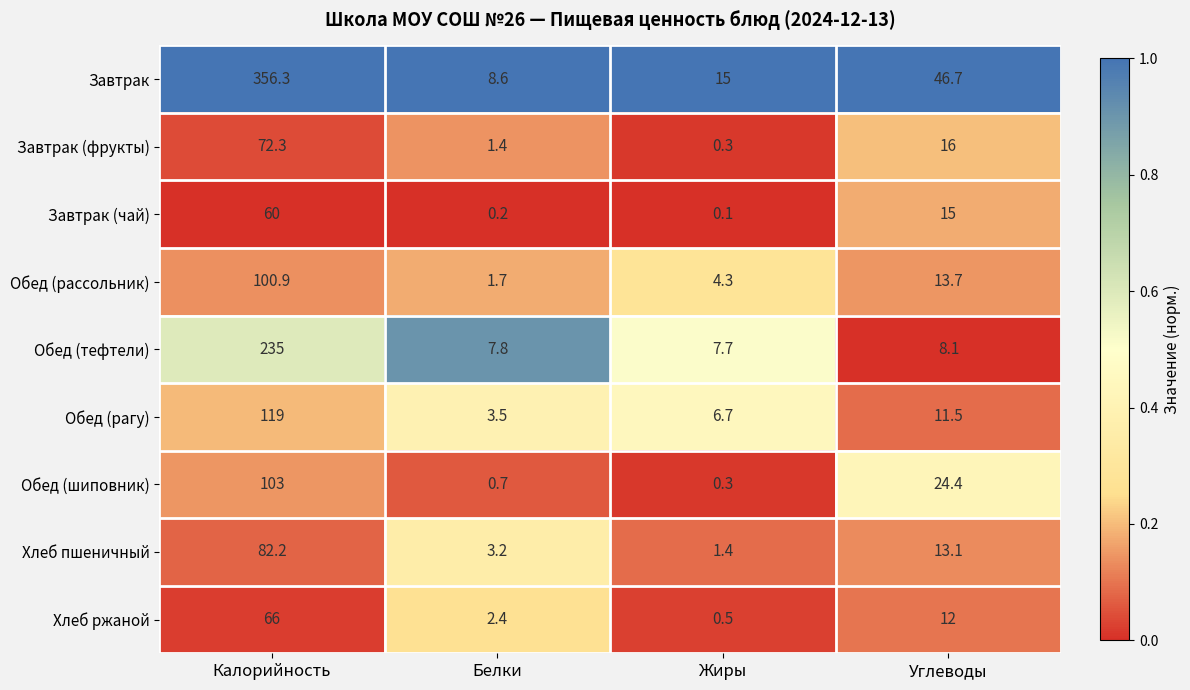

Rank the categories by Завтрак (фрукты) value from highest to lowest.

Калорийность, Углеводы, Белки, Жиры